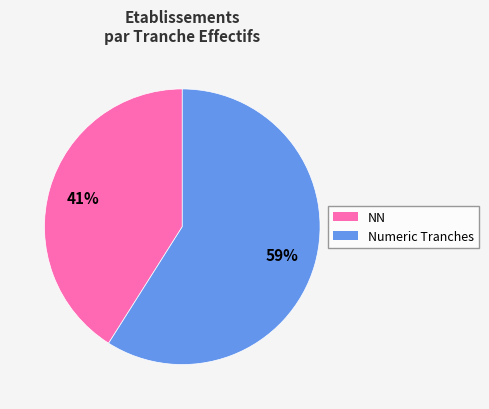

Is there a majority slice in this chart?

Yes